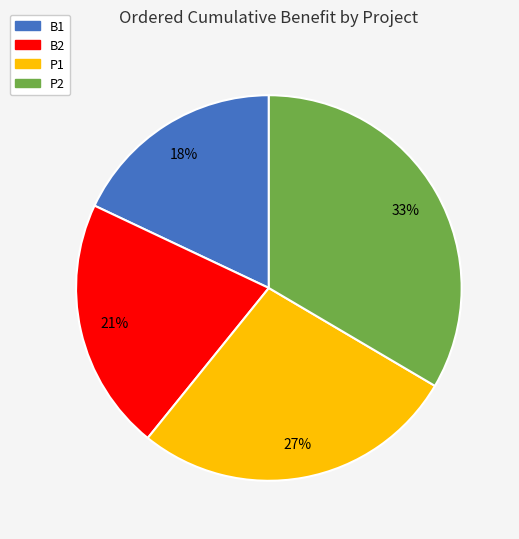

To the nearest percent, what portion does P1 represent?

27%